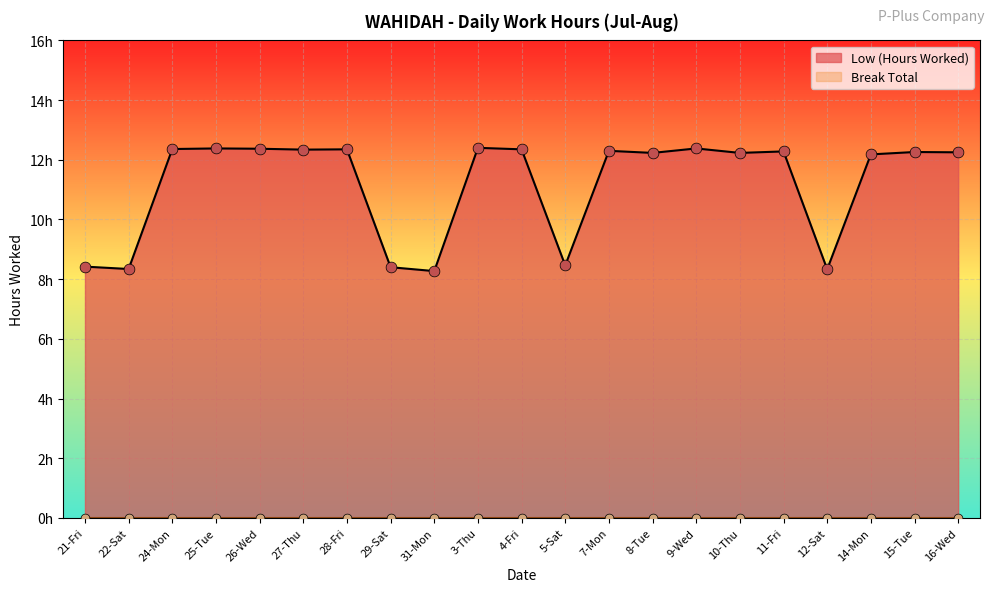

Which has a higher value, 22-Sat or 21-Fri?

21-Fri